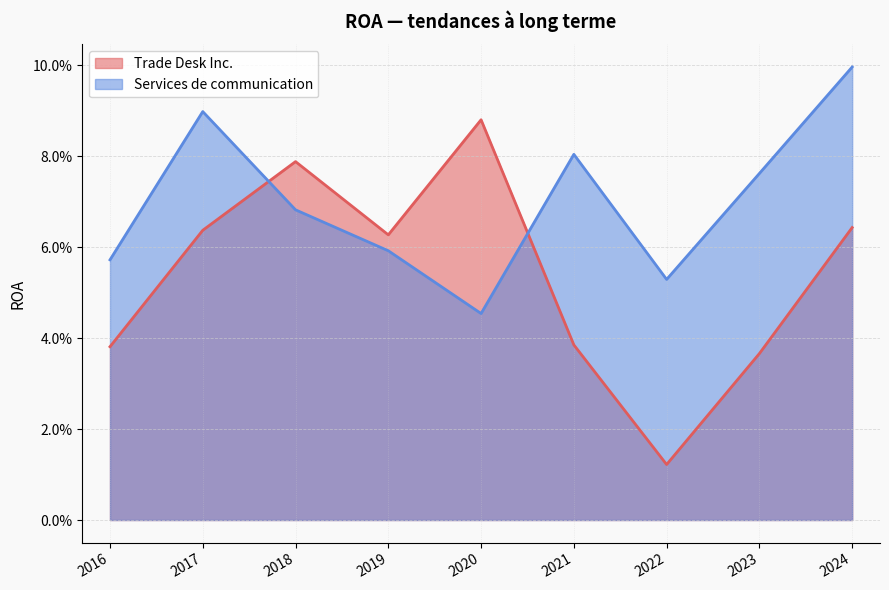

Reading left to right, extract all data points from this chart.

Trade Desk Inc.: 0.1	0.0	0.0	0.0	0.1	0.1	0.1	0.1	0.0
Services de communication: 0.1	0.1	0.1	0.1	0.0	0.1	0.1	0.1	0.1